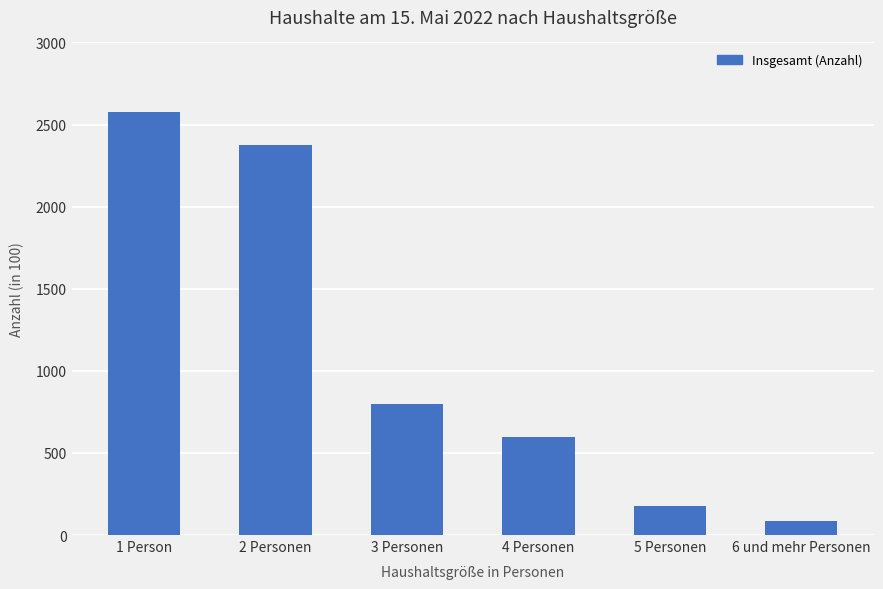

The value at 6 und mehr Personen is 84. True or false?

True